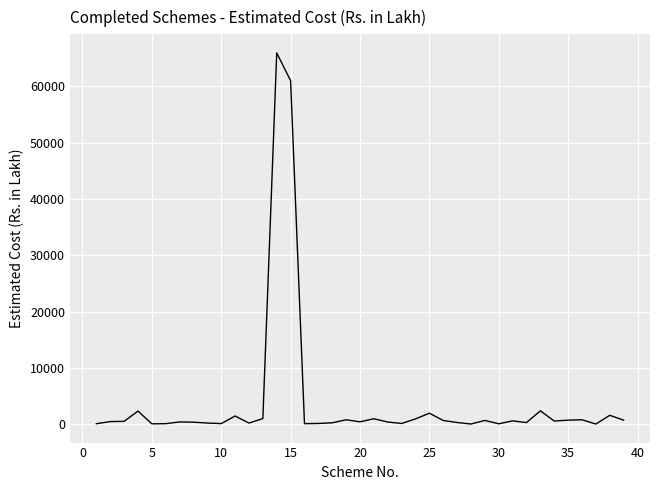

What is the difference between the maximum and minimum values?

65893.2